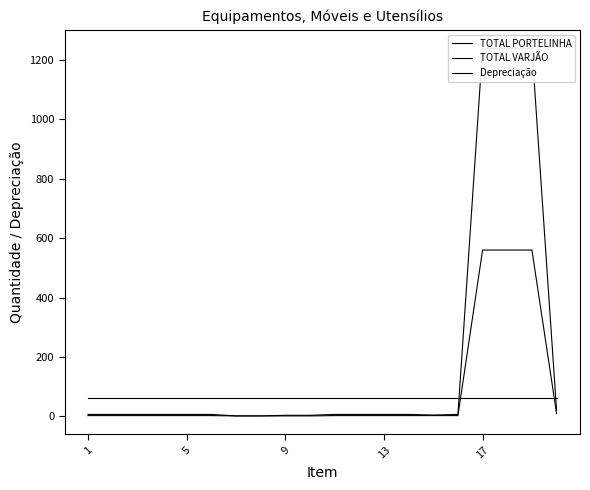

Which has a higher value, 1 or 15?

1